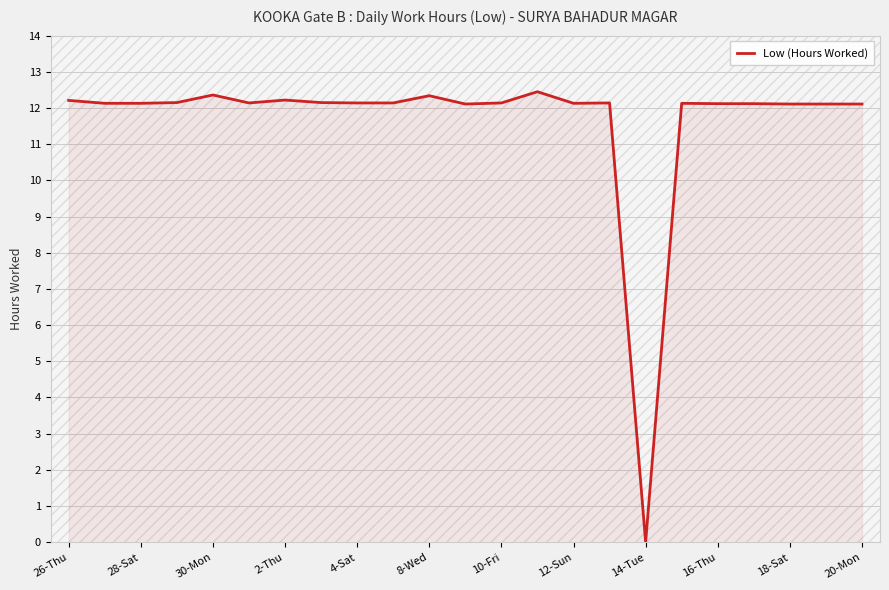

Is it true that the value at 20-Mon is 3.7?

False